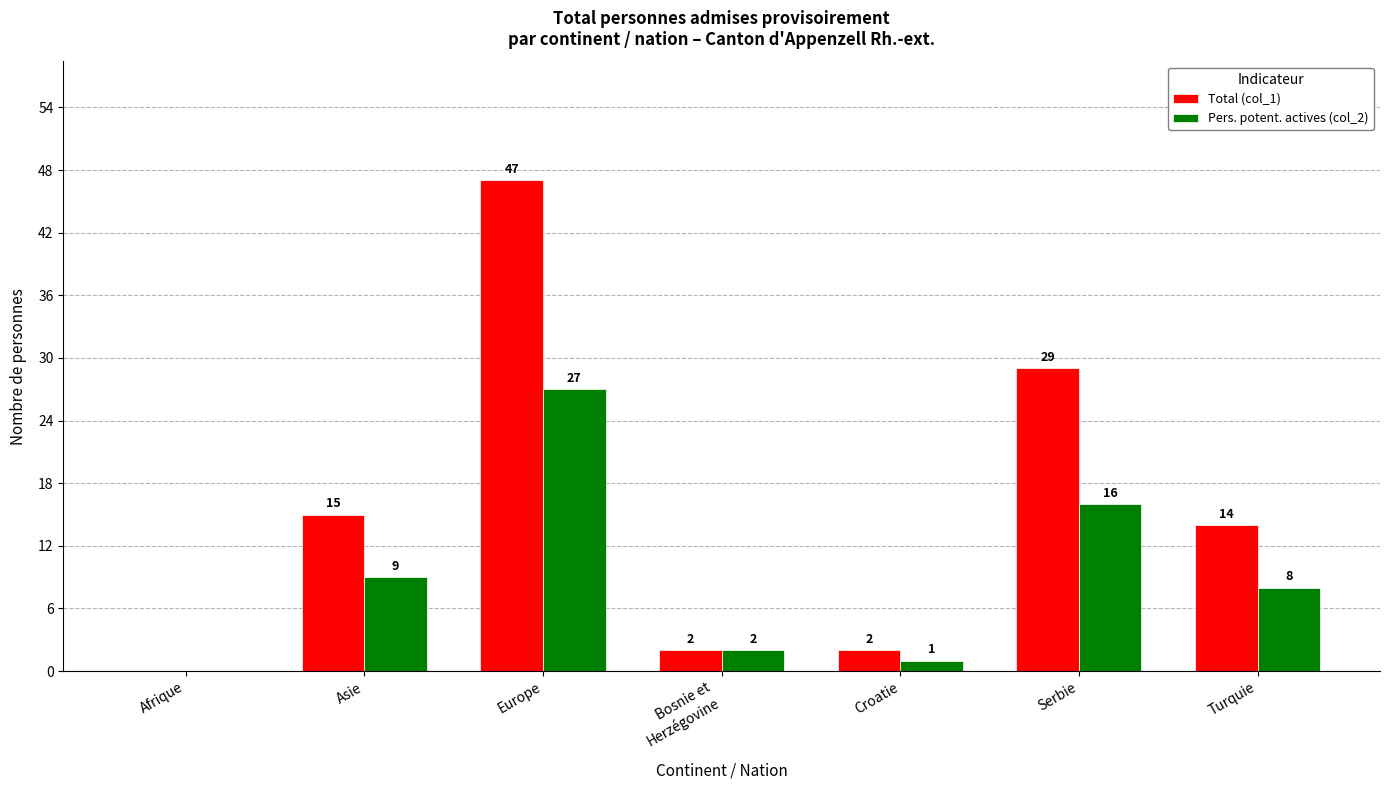

What is the highest value of the Pers. potent. actives (col_2) series?

27